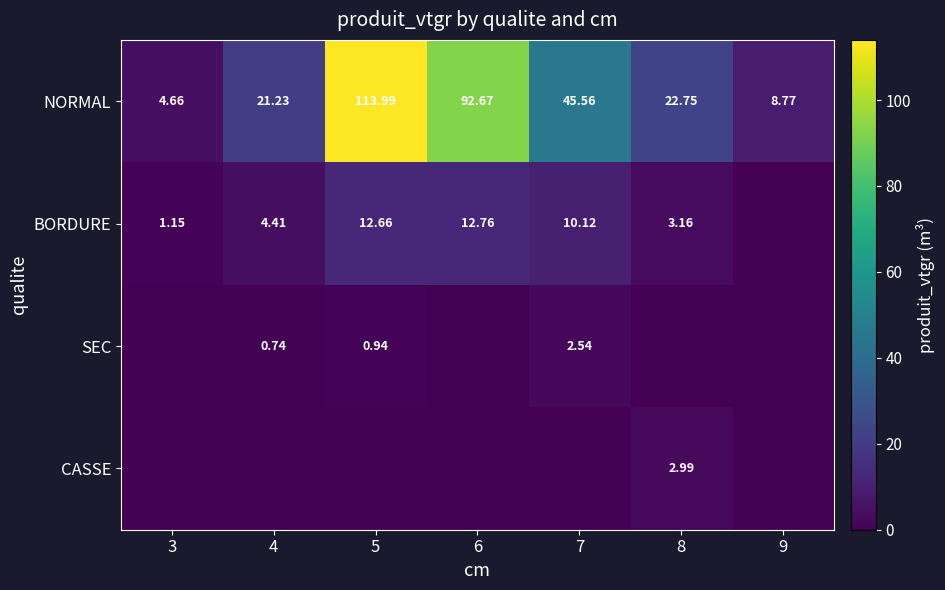

How many series are shown in this chart?

4